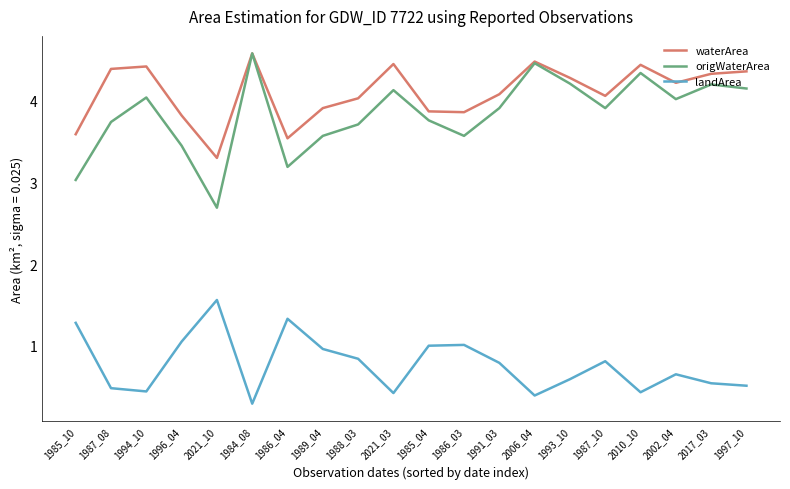

What are all the series names shown in the legend?

waterArea, origWaterArea, landArea